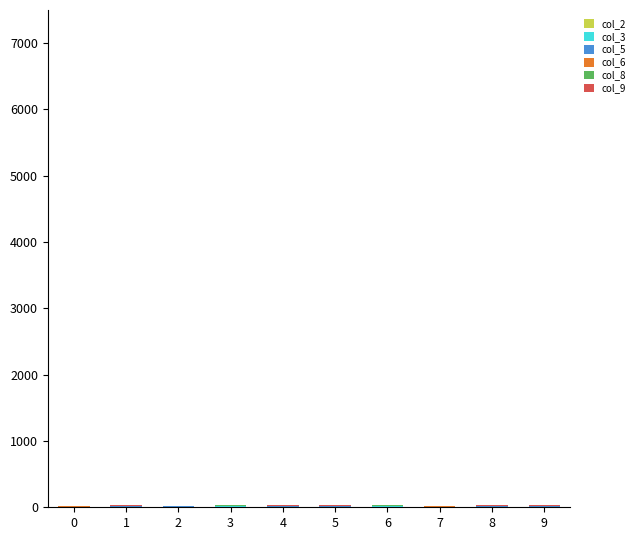

Between 0 and 5, which series saw the biggest shift?

col_9